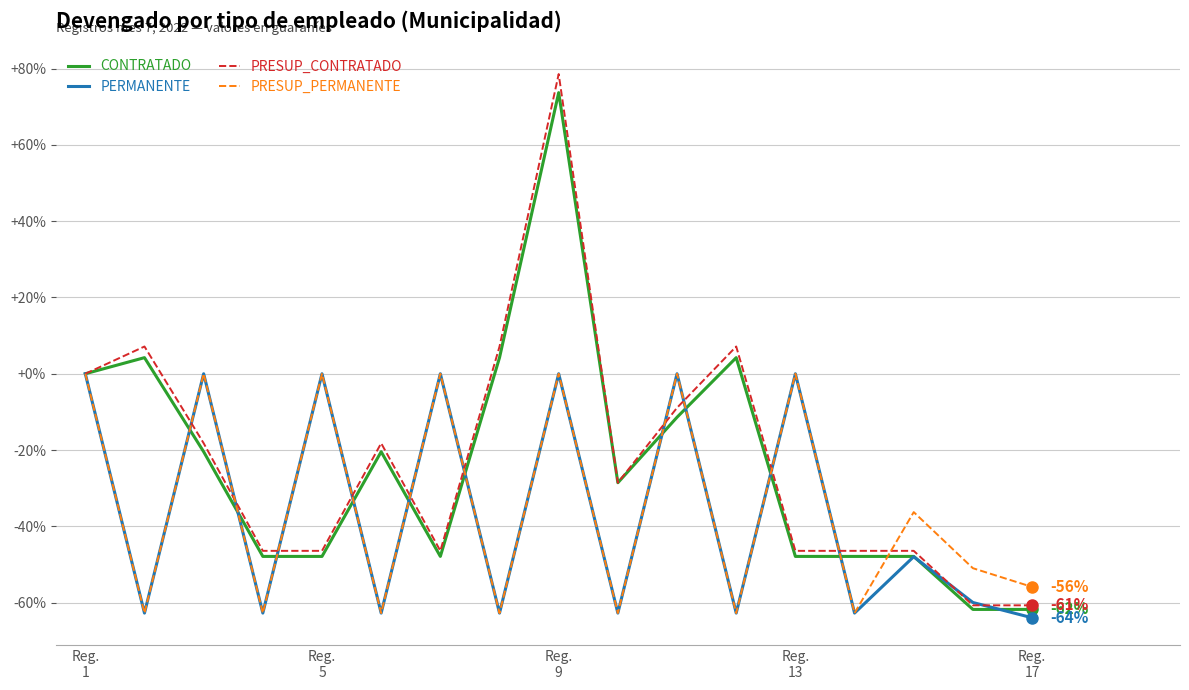

Which series has the largest range (max minus min)?

PRESUP_CONTRATADO